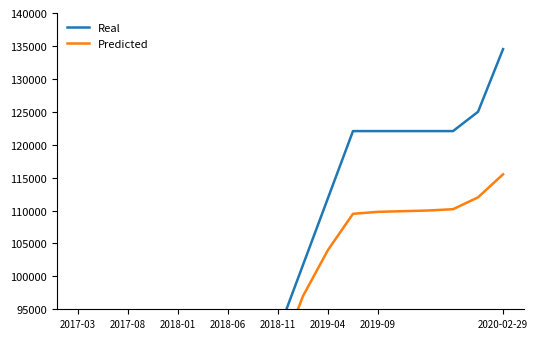

How many lines are shown in the chart?

2